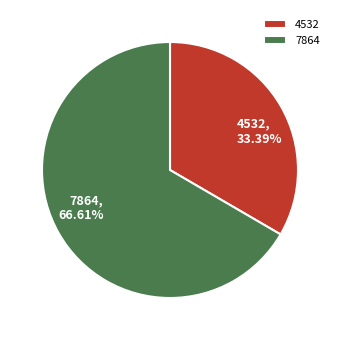

How many segments does this pie chart have?

2